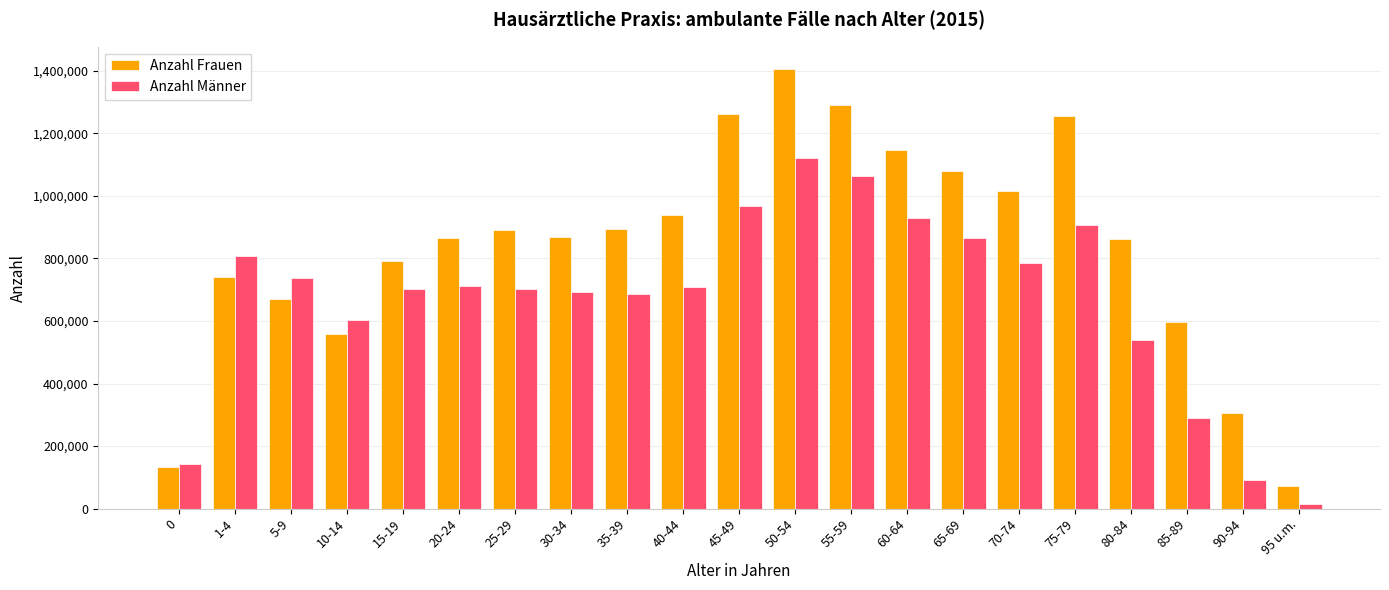

What is the total value across all series at 15-19?

1493311